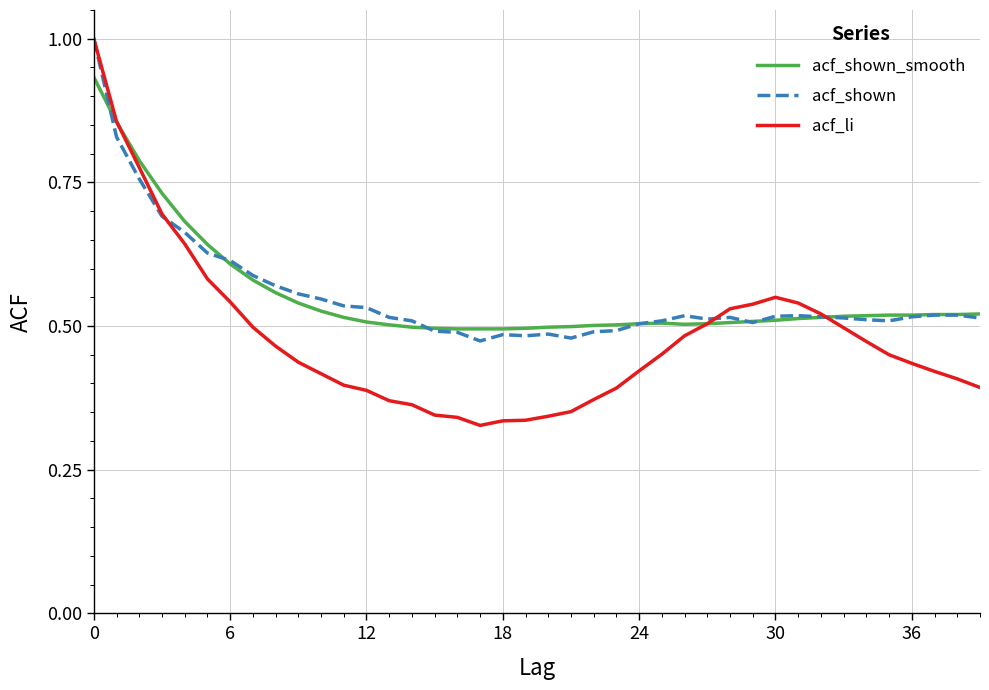

What is the greatest value displayed?

1.0